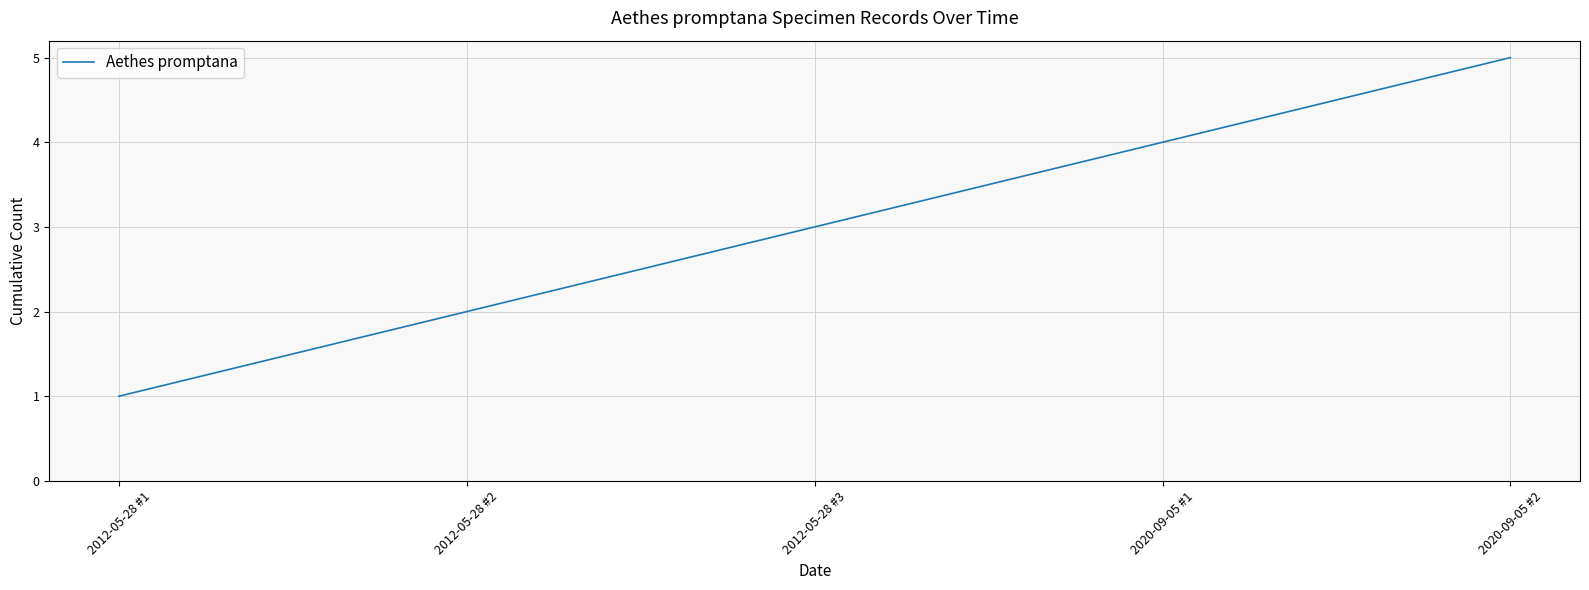

Is this an area chart (filled region under the line)?

No